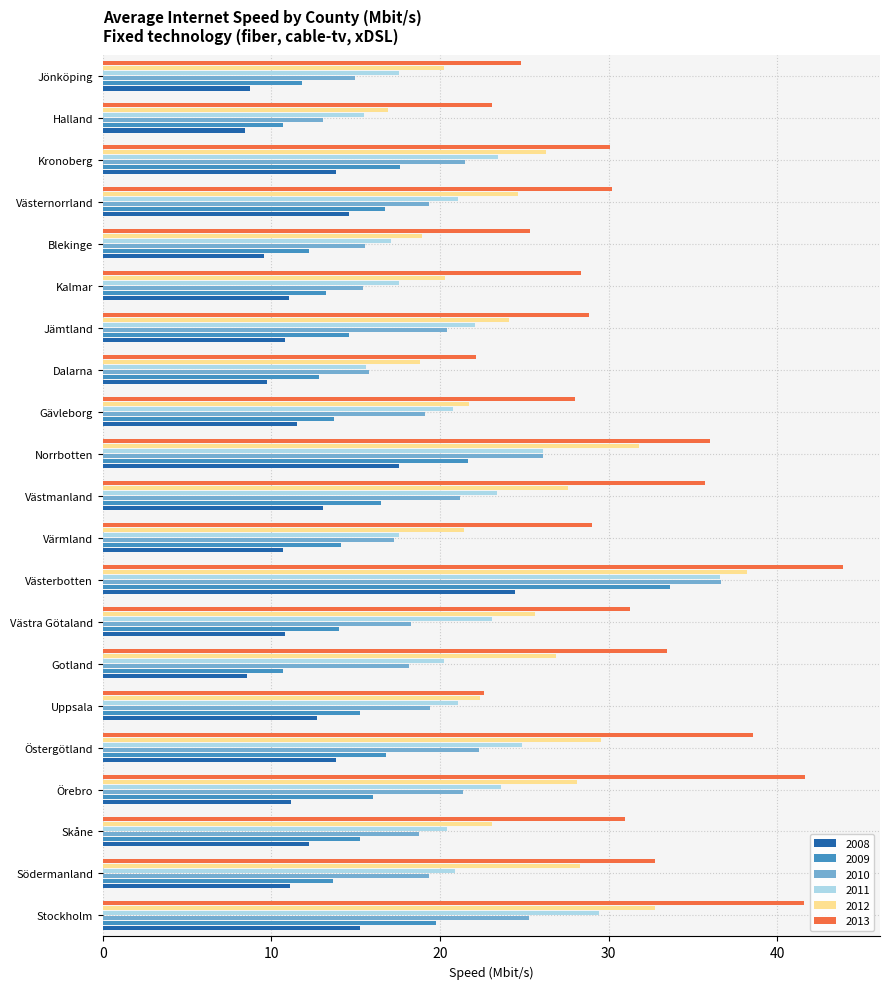

What is the difference between the maximum and minimum values in the 2008 series?

16.0